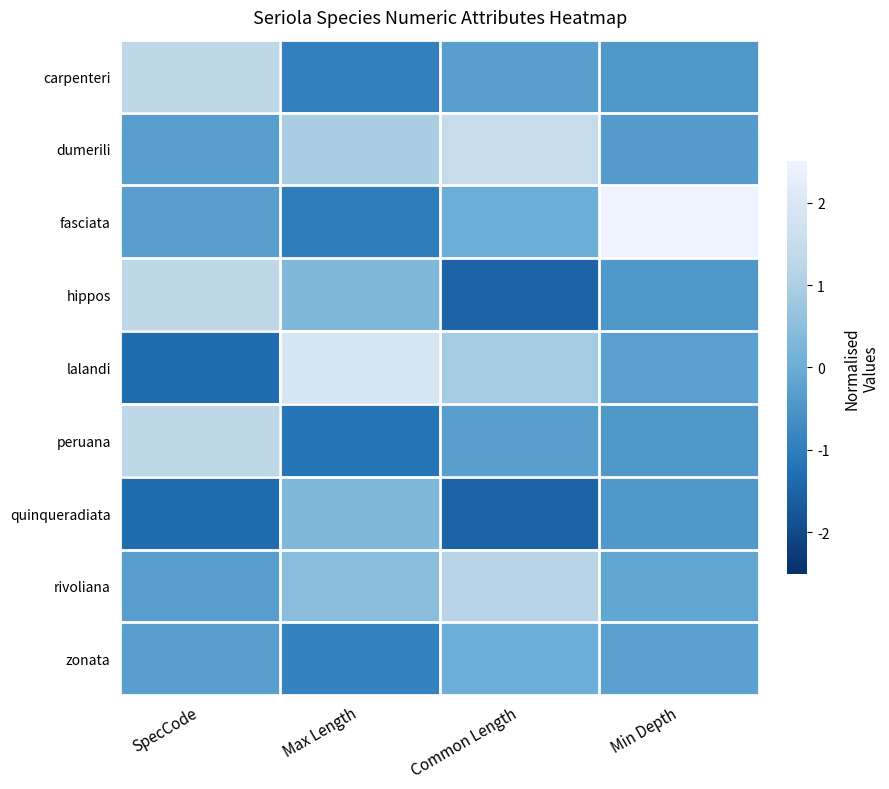

Reading right to left, list all the values displayed in this chart.

carpenteri: Min Depth=-0.4	Common Length=-0.3	Max Length=-0.9	SpecCode=1.3
dumerili: Min Depth=-0.4	Common Length=1.5	Max Length=1.0	SpecCode=-0.3
fasciata: Min Depth=2.8	Common Length=0.0	Max Length=-1.0	SpecCode=-0.3
hippos: Min Depth=-0.4	Common Length=-1.5	Max Length=0.3	SpecCode=1.3
lalandi: Min Depth=-0.3	Common Length=0.9	Max Length=1.9	SpecCode=-1.3
peruana: Min Depth=-0.4	Common Length=-0.3	Max Length=-1.2	SpecCode=1.3
quinqueradiata: Min Depth=-0.4	Common Length=-1.5	Max Length=0.3	SpecCode=-1.3
rivoliana: Min Depth=-0.1	Common Length=1.2	Max Length=0.5	SpecCode=-0.3
zonata: Min Depth=-0.3	Common Length=0.0	Max Length=-0.9	SpecCode=-0.3